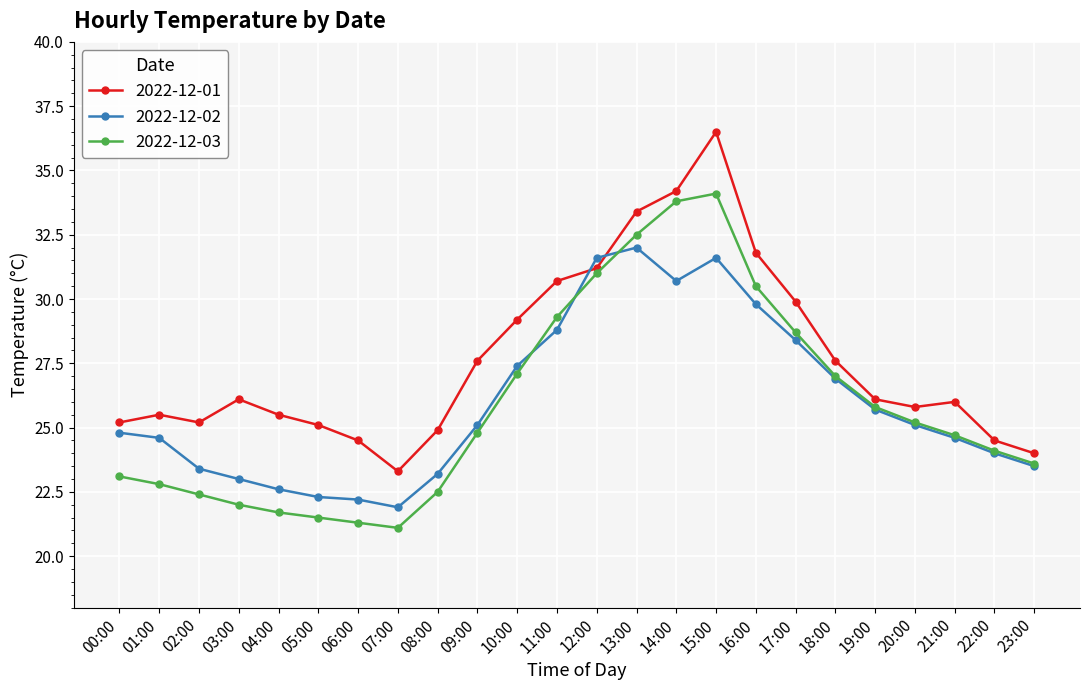

Read the 2022-12-01 value at 05:00.

25.1